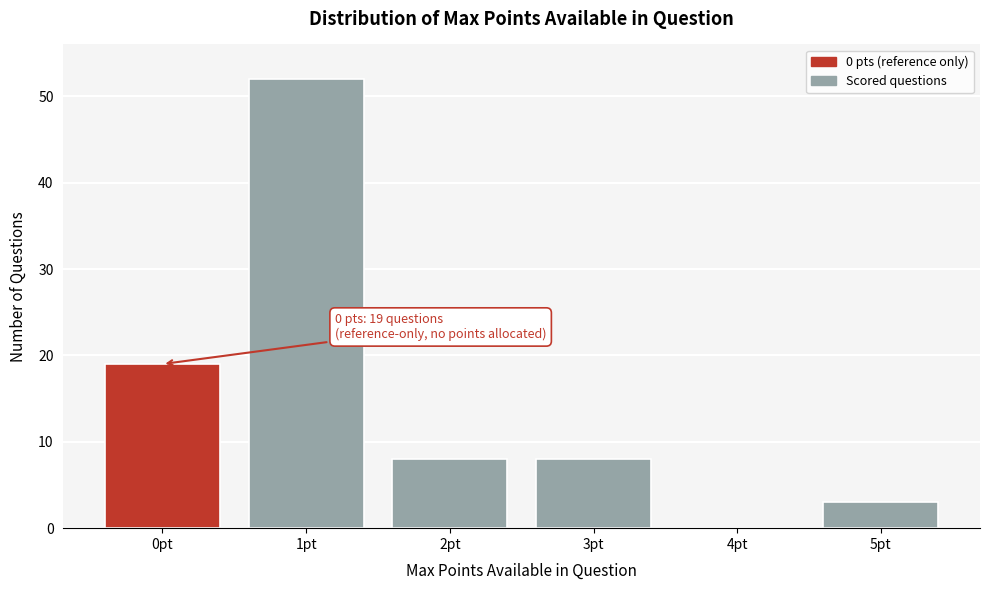

Reading right to left, what are all the values shown in this chart?

5pt=3	4pt=0	3pt=8	2pt=8	1pt=52	0pt=19